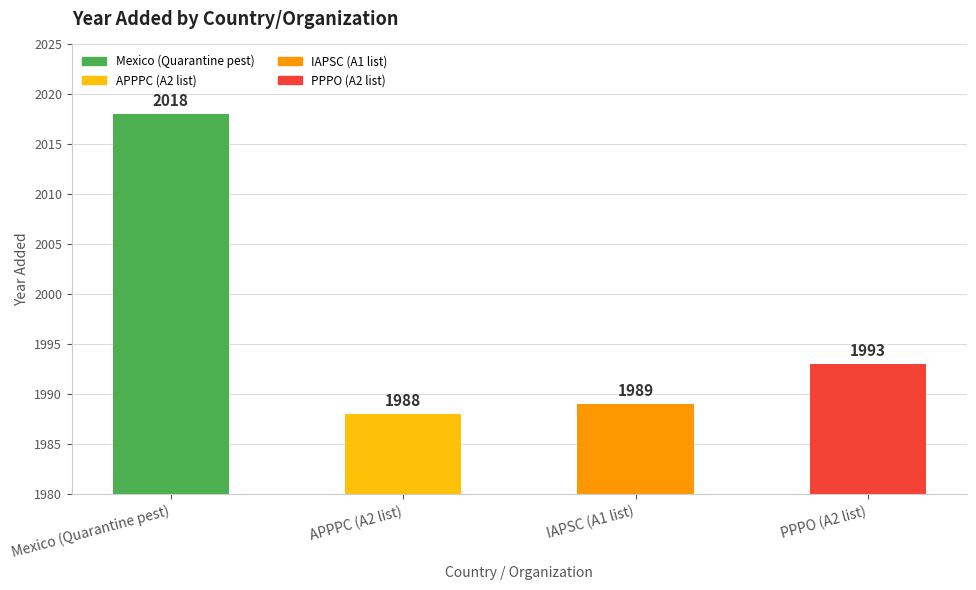

Approximately how many times larger is the value at PPPO (A2 list) compared to Mexico (Quarantine pest)?

1.0